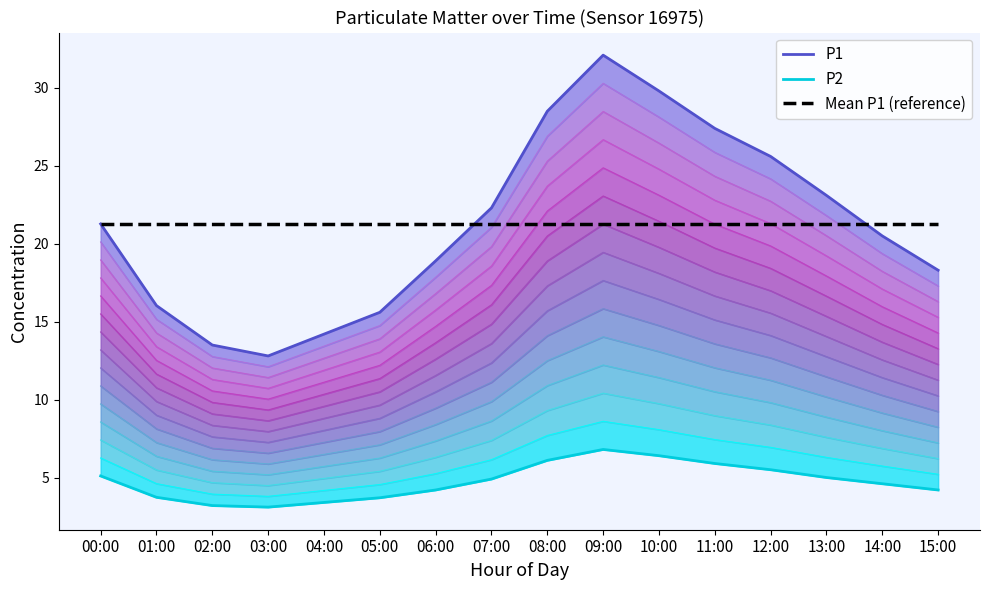

Reading left to right, extract all data points from this chart.

P1: 21.3	16.0	13.5	12.8	14.2	15.6	18.9	22.3	28.5	32.1	29.8	27.4	25.6	23.1	20.5	18.3
P2: 5.1	3.7	3.2	3.1	3.4	3.7	4.2	4.9	6.1	6.8	6.4	5.9	5.5	5.0	4.6	4.2
Mean P1 (reference): 21.2	21.2	21.2	21.2	21.2	21.2	21.2	21.2	21.2	21.2	21.2	21.2	21.2	21.2	21.2	21.2